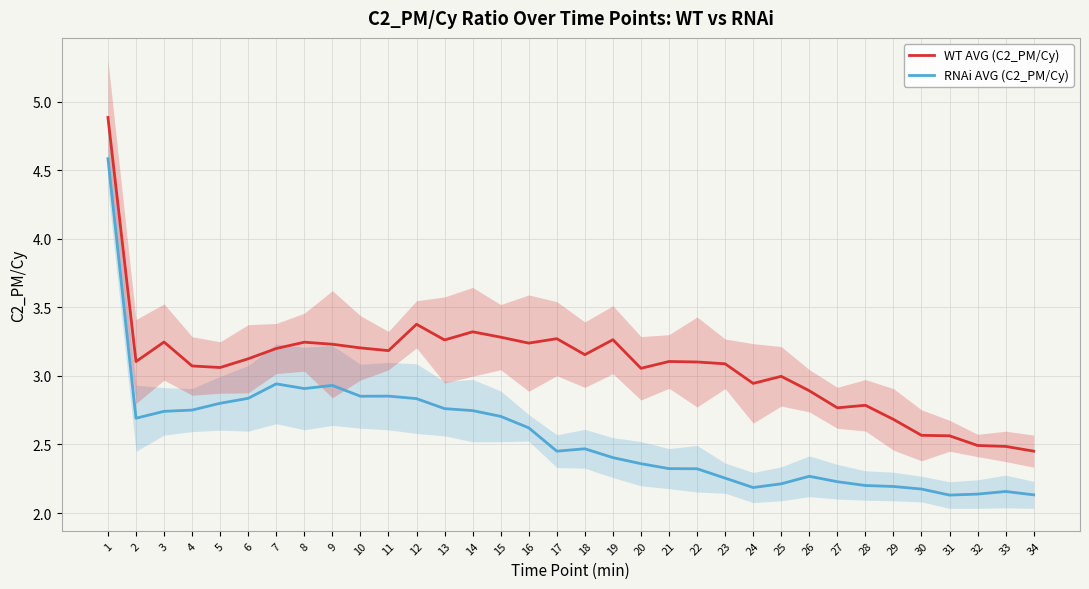

Is this an area chart (filled region under the line)?

No